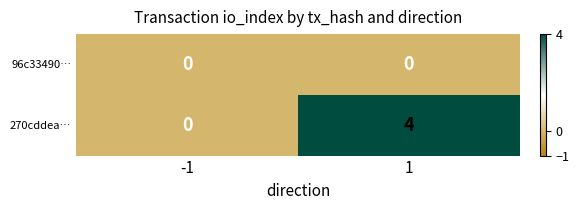

Which series has the largest total across all categories?

270cddea…